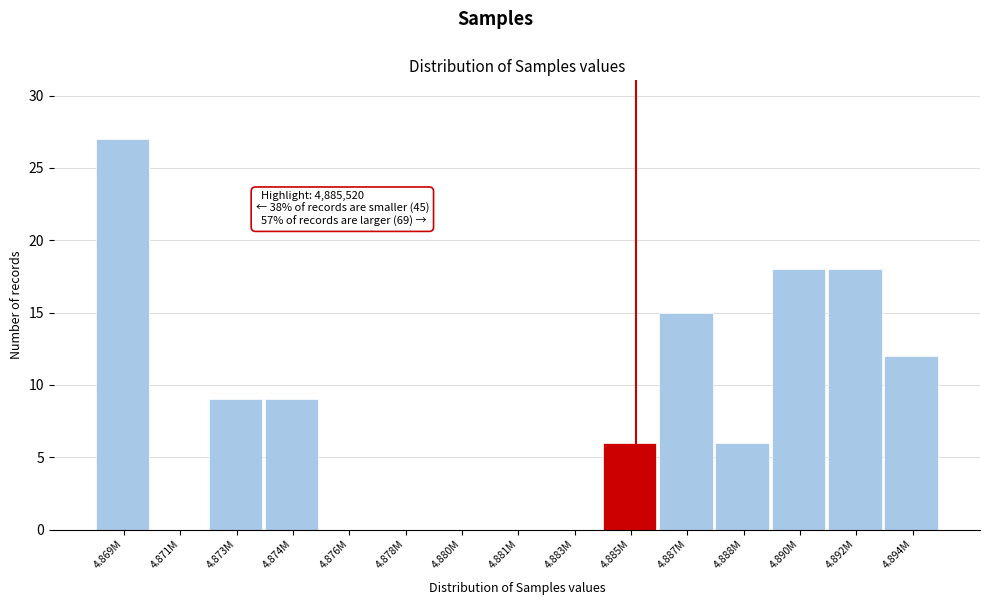

Reading left to right, list all the values displayed in this chart.

4.869M=27	4.871M=0	4.873M=9	4.874M=9	4.876M=0	4.878M=0	4.880M=0	4.881M=0	4.883M=0	4.885M=6	4.887M=15	4.888M=6	4.890M=18	4.892M=18	4.894M=12